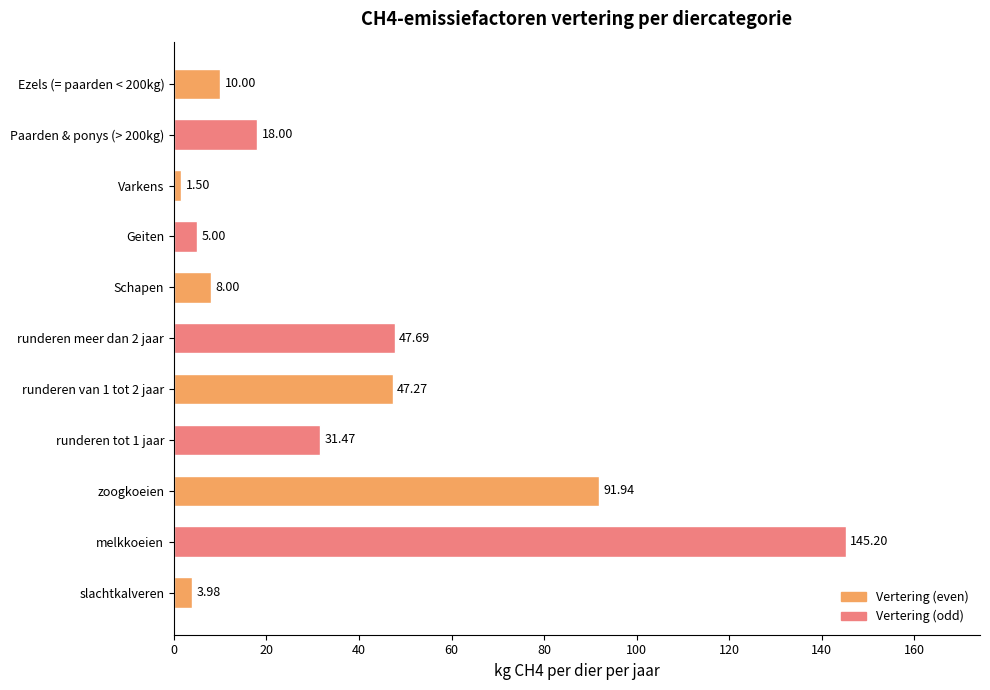

What is the difference between the maximum and minimum values?

143.7